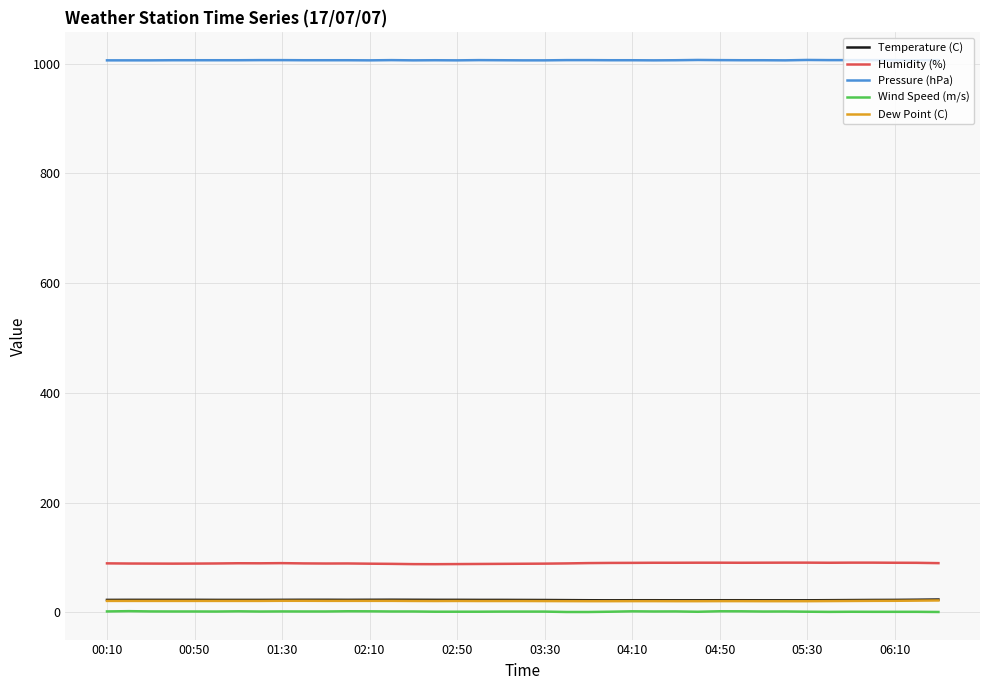

What is the greatest value displayed?

1006.7